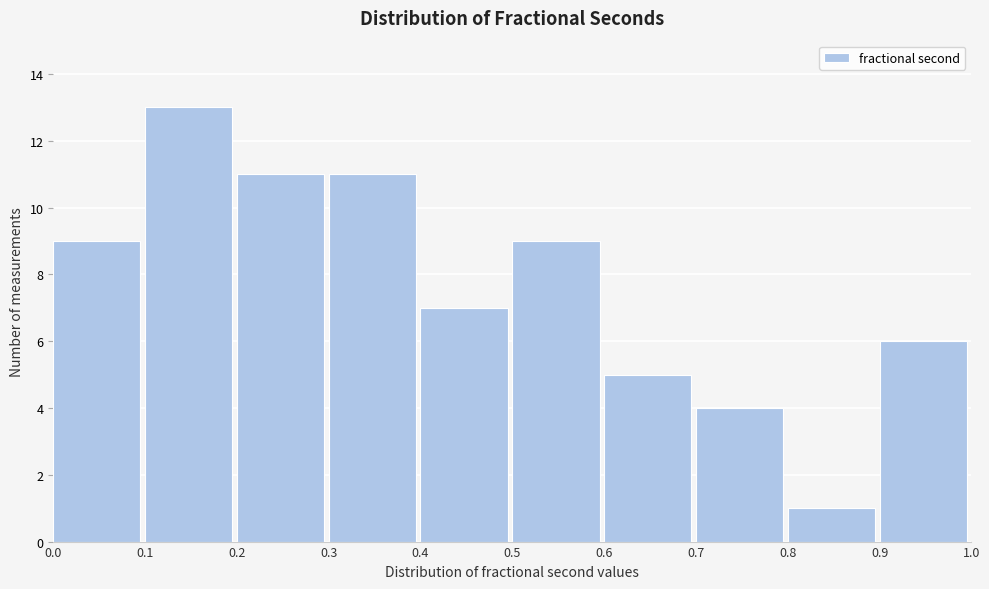

How tall is the bar that spans 0.9 to 1.0 on the x-axis? The values are not printed on the chart, so give them approximately, as read against the axis.

6